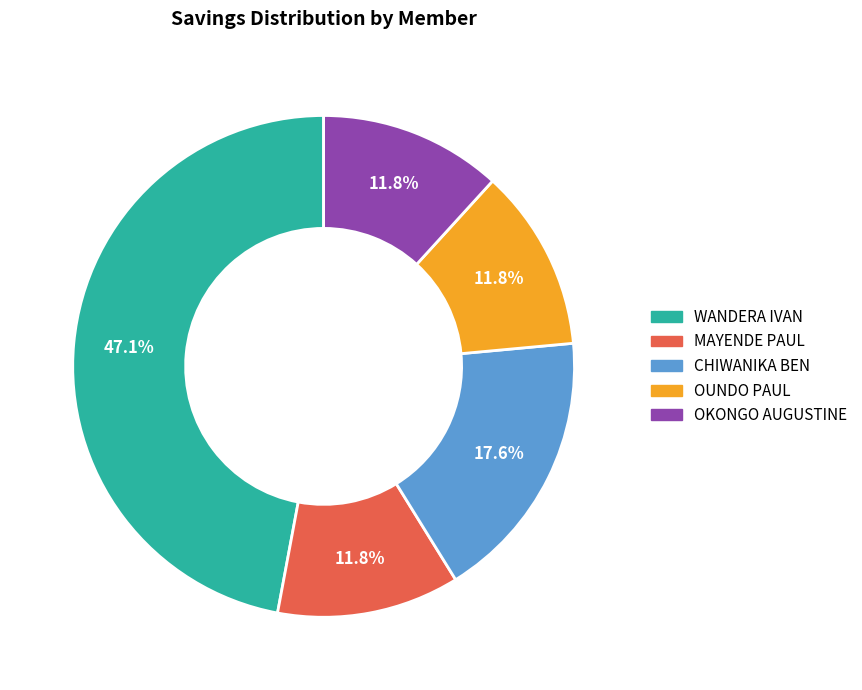

Does any single category account for the majority?

No